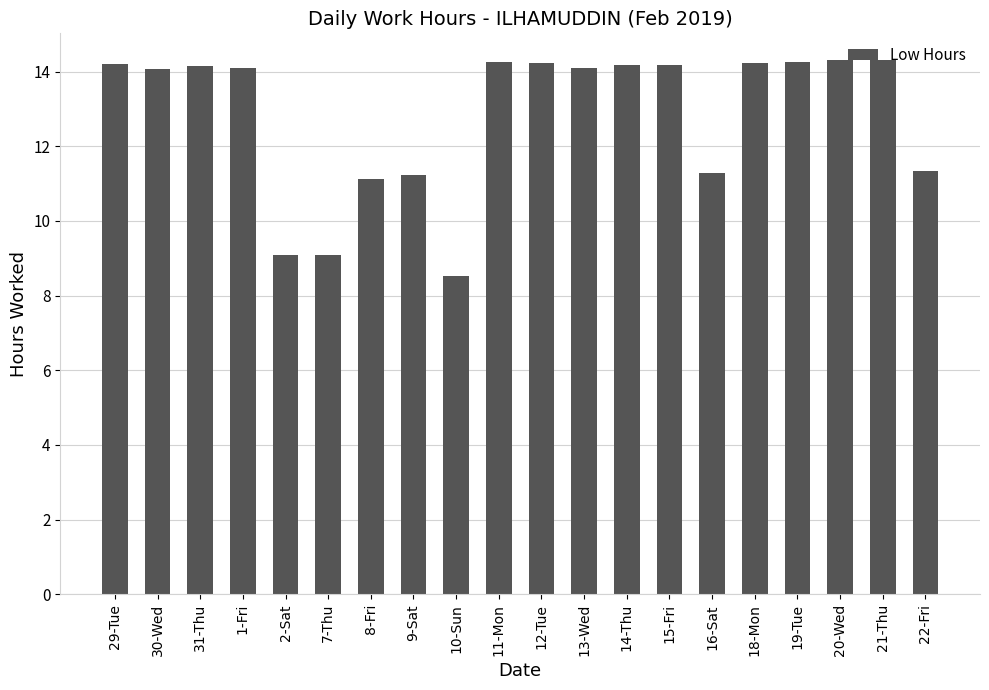

What position from the left is 11-Mon?

10